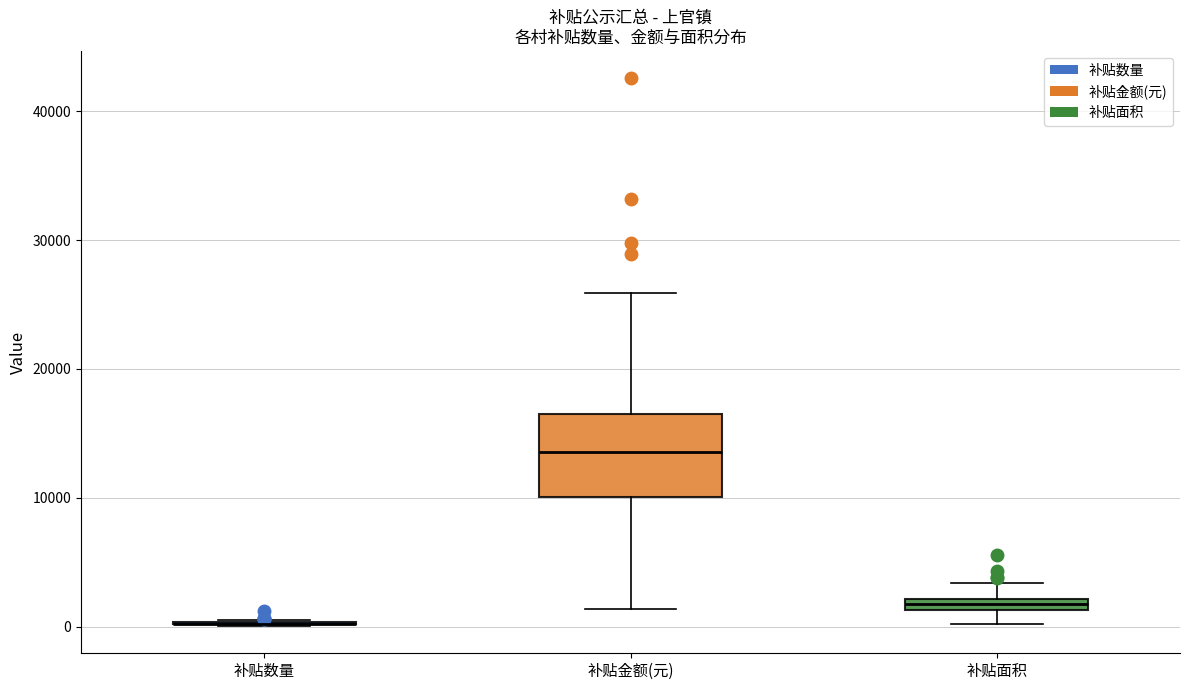

Where does the upper whisker of the box for 补贴面积 end on the y-axis? The values are not printed on the chart, so give them approximately, as read against the axis.

3000